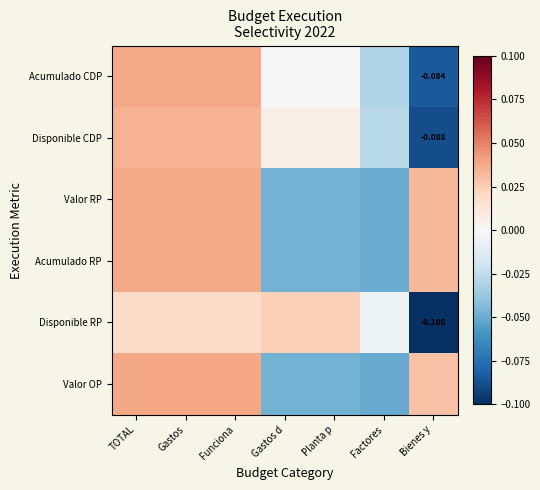

The Disponible RP series shows -0.0 at Factores. True or false?

False